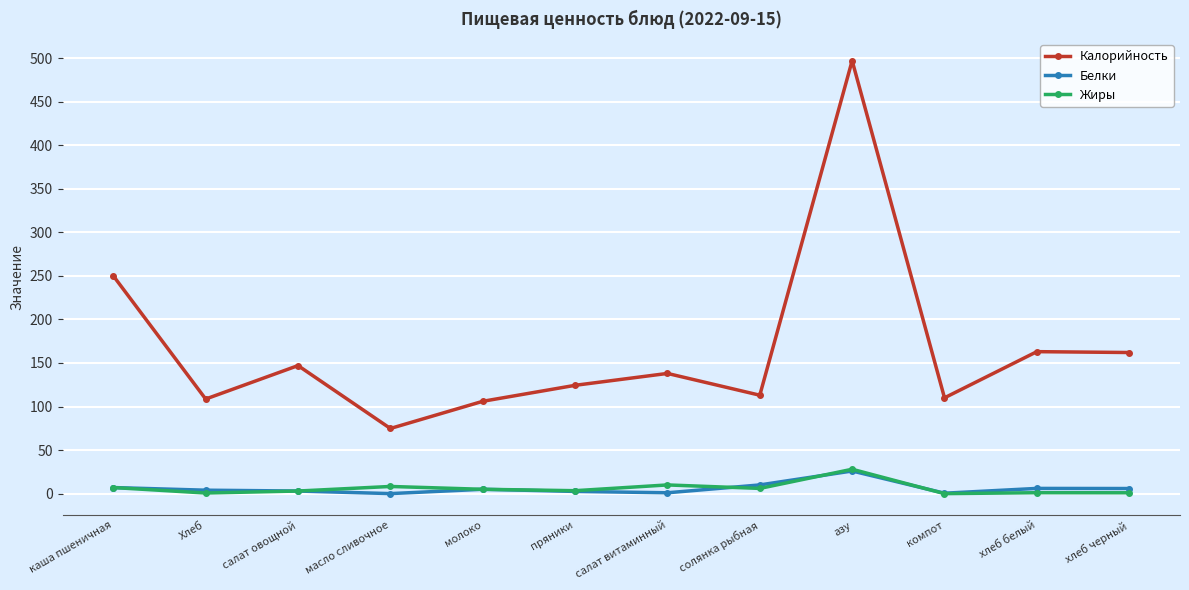

Where does the Белки series first go above 5?

каша пшеничная